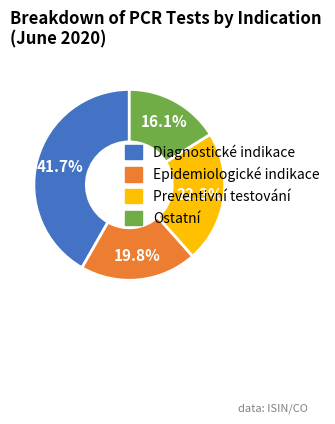

Does any single category account for the majority?

No